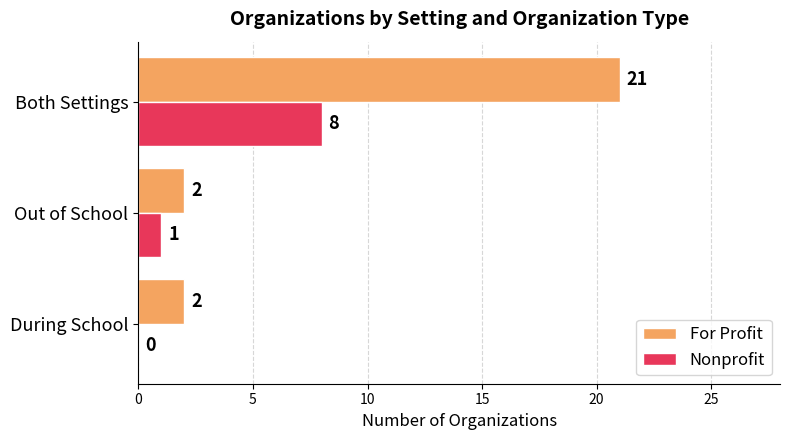

True or false: Nonprofit has a value of 8 at Both Settings.

True